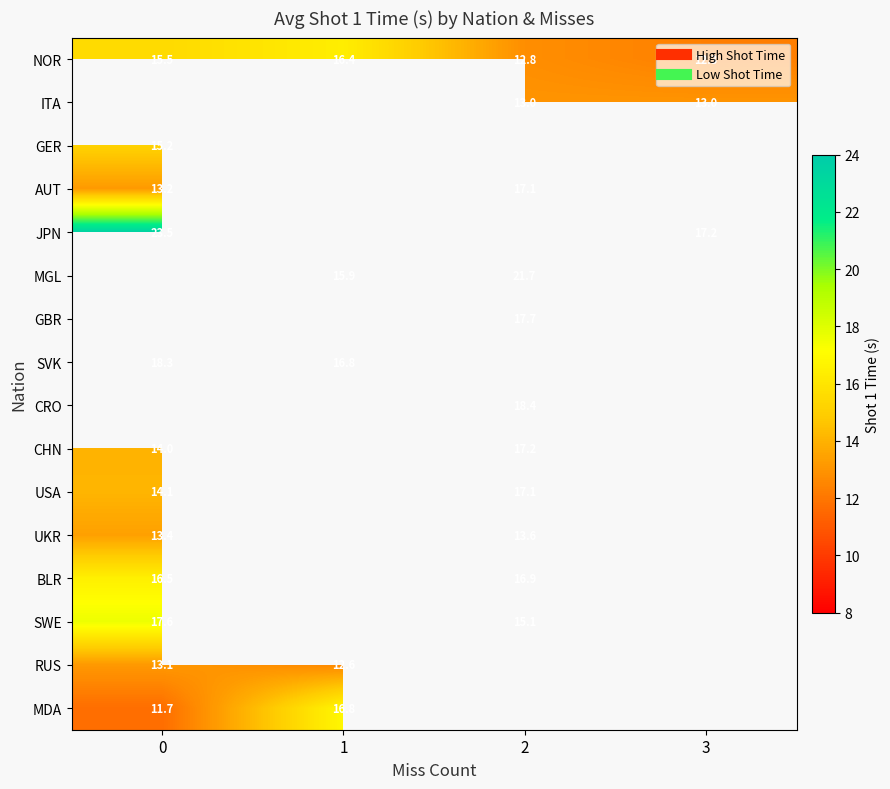

Count the number of categories in the chart.

4